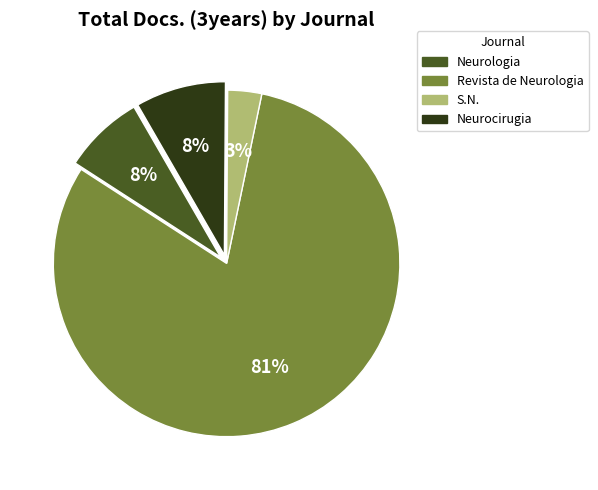

Between S.N. and Neurologia, which is larger?

Neurologia